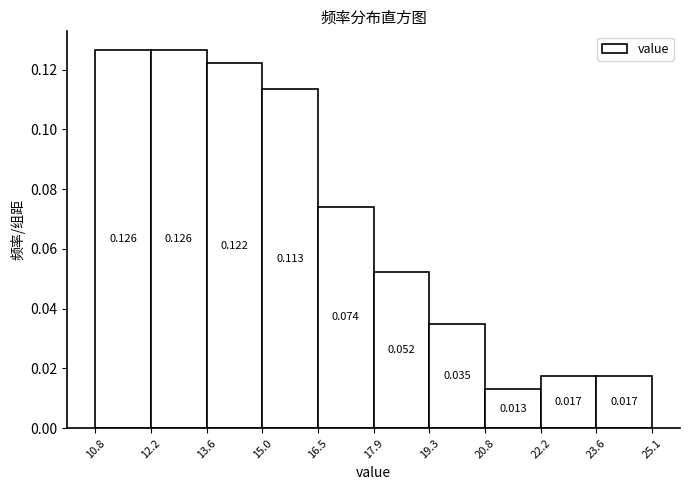

Reading left to right, transcribe this chart: for each bar, give the range it covers on the x-axis and its height.

10.8 to 12.2: 0.126
12.2 to 13.6: 0.126
13.6 to 15.0: 0.122
15.0 to 16.5: 0.113
16.5 to 17.9: 0.074
17.9 to 19.3: 0.052
19.3 to 20.8: 0.035
20.8 to 22.2: 0.013
22.2 to 23.6: 0.017
23.6 to 25.1: 0.017